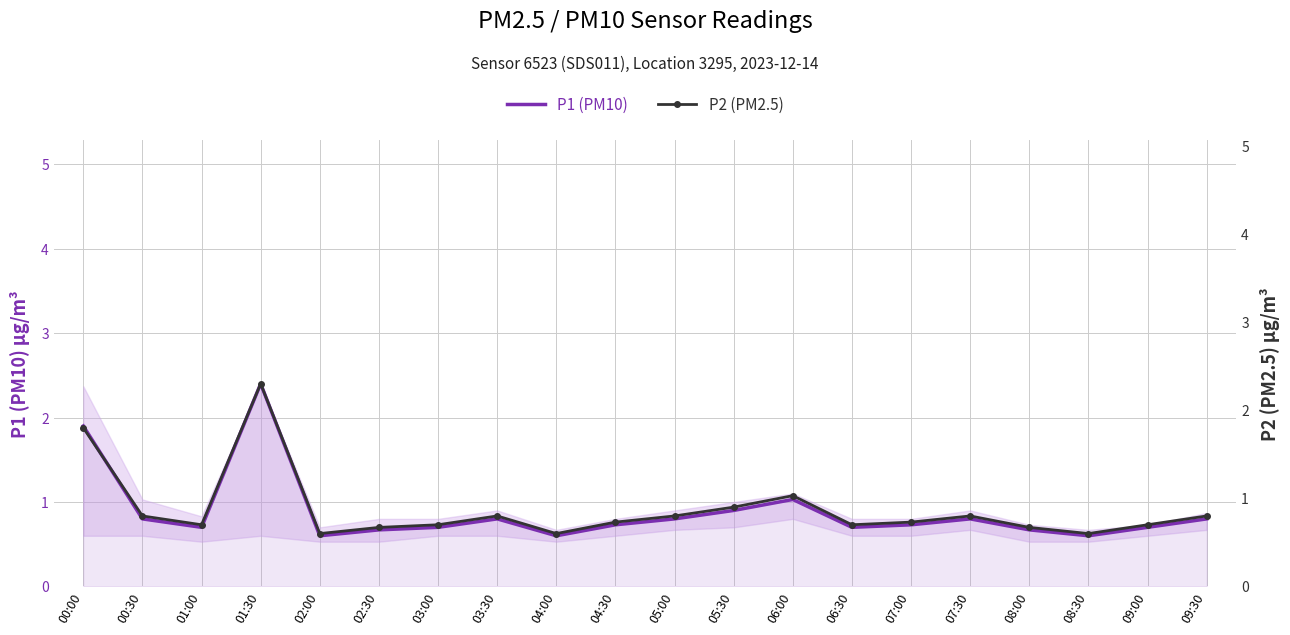

Which series changed the most between 03:00 and 07:30?

P1 (PM10)